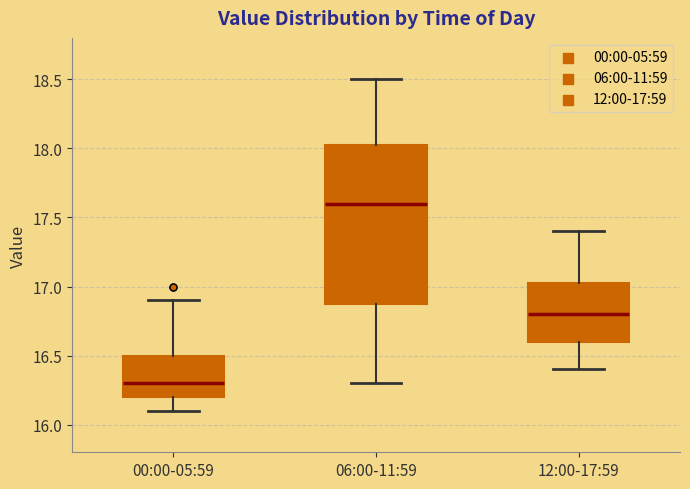

Which box has the highest median line?

06:00-11:59